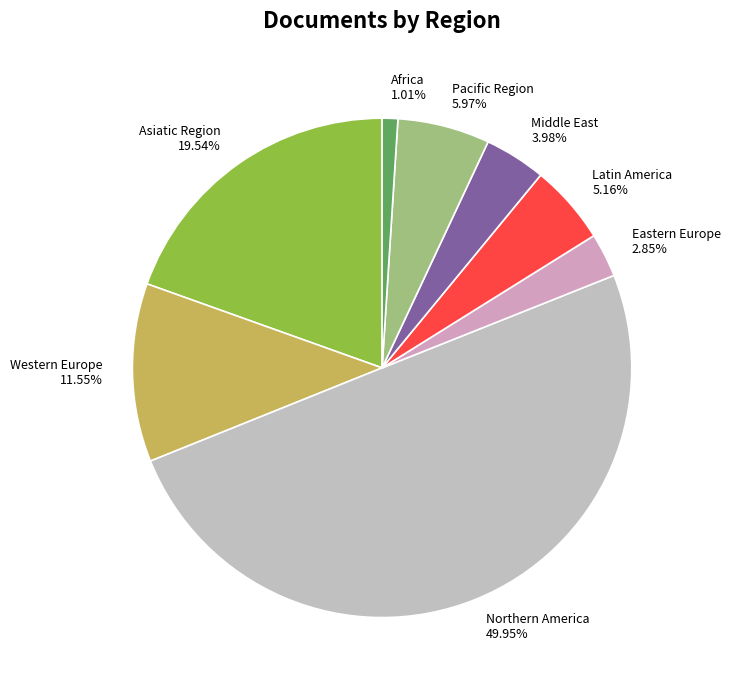

Combined, do Latin America and Western Europe account for over 50%?

No